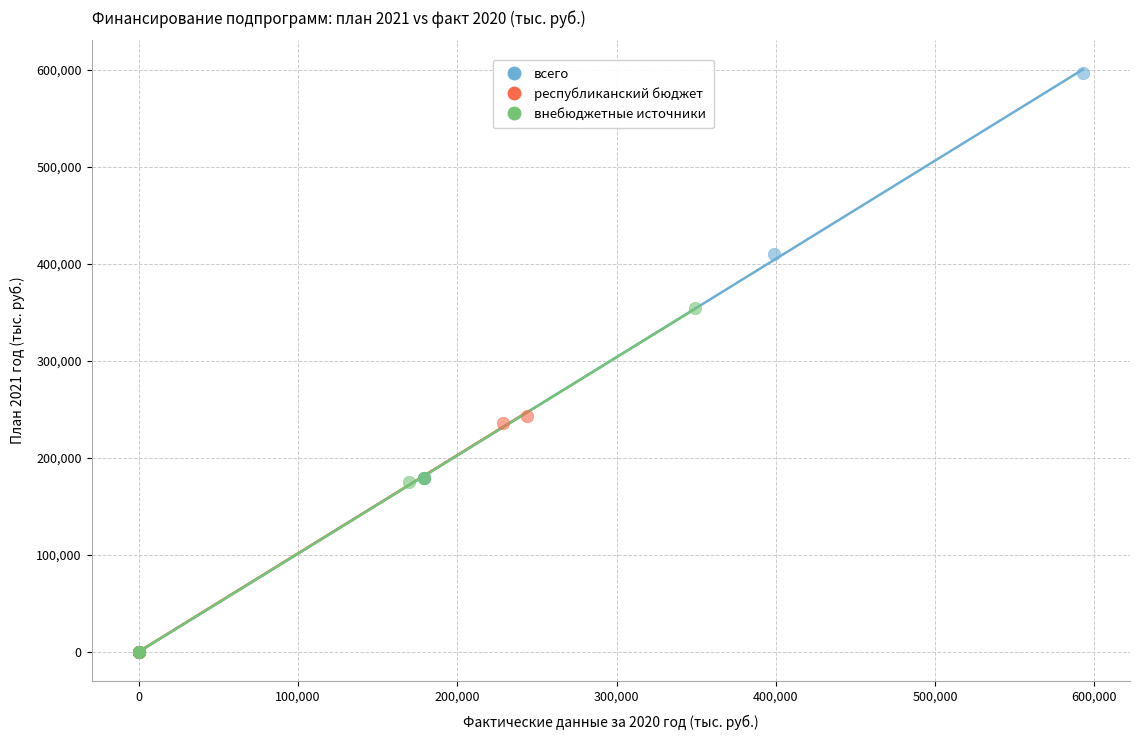

Which series has the widest spread of Y values?

всего